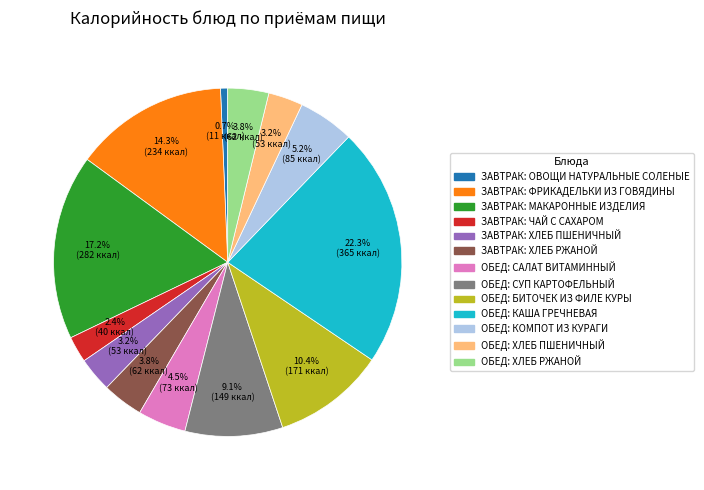

Does ЗАВТРАК: ОВОЩИ НАТУРАЛЬНЫЕ СОЛЕНЫЕ represent more than half of the total?

No